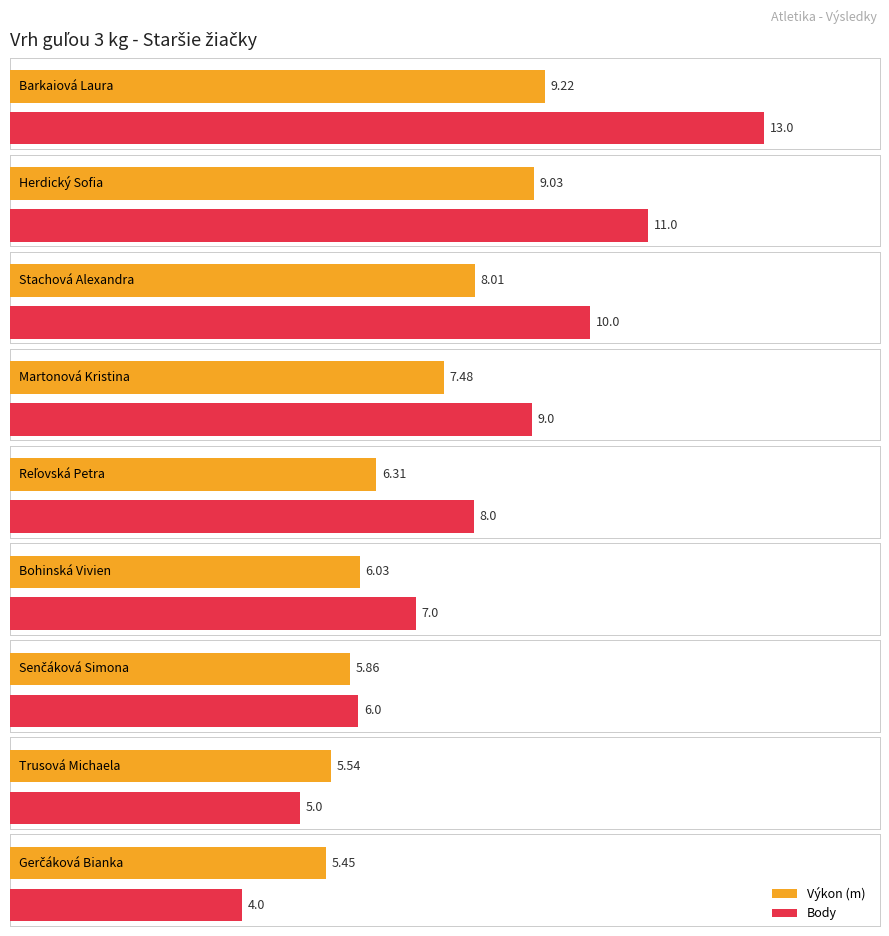

Read the Body value at Senčáková Simona.

6.0